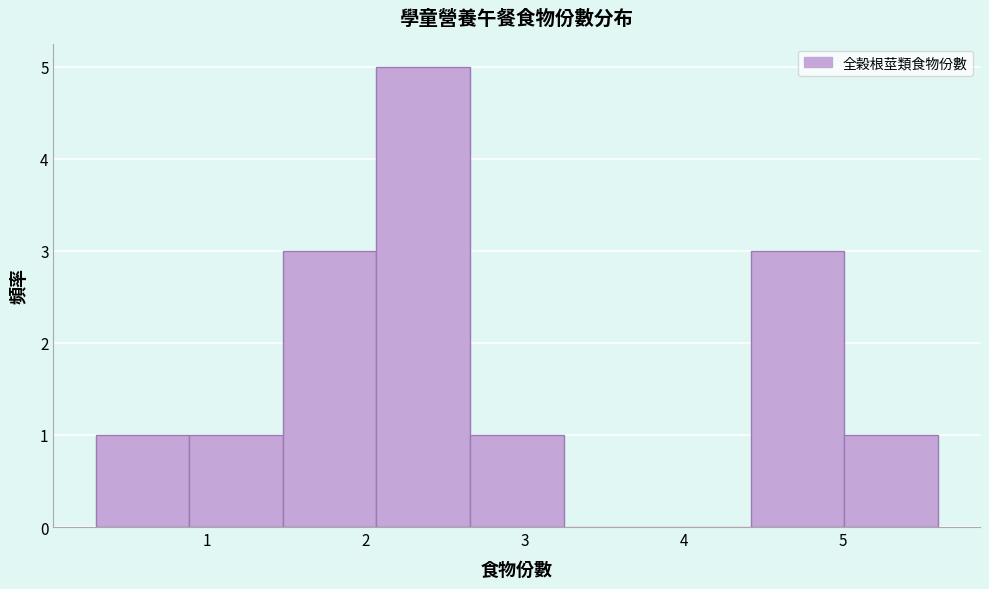

Reading left to right, list every bar in this chart as the range it spans on the x-axis followed by its height. Neither the bar edges nor the heights are printed on the chart, so give them approximately, as read against the axes.

0.3 to 0.9: 1
0.9 to 1.5: 1
1.5 to 2.1: 3
2.1 to 2.7: 5
2.7 to 3.2: 1
3.2 to 3.8: 0
3.8 to 4.4: 0
4.4 to 5.0: 3
5.0 to 5.6: 1